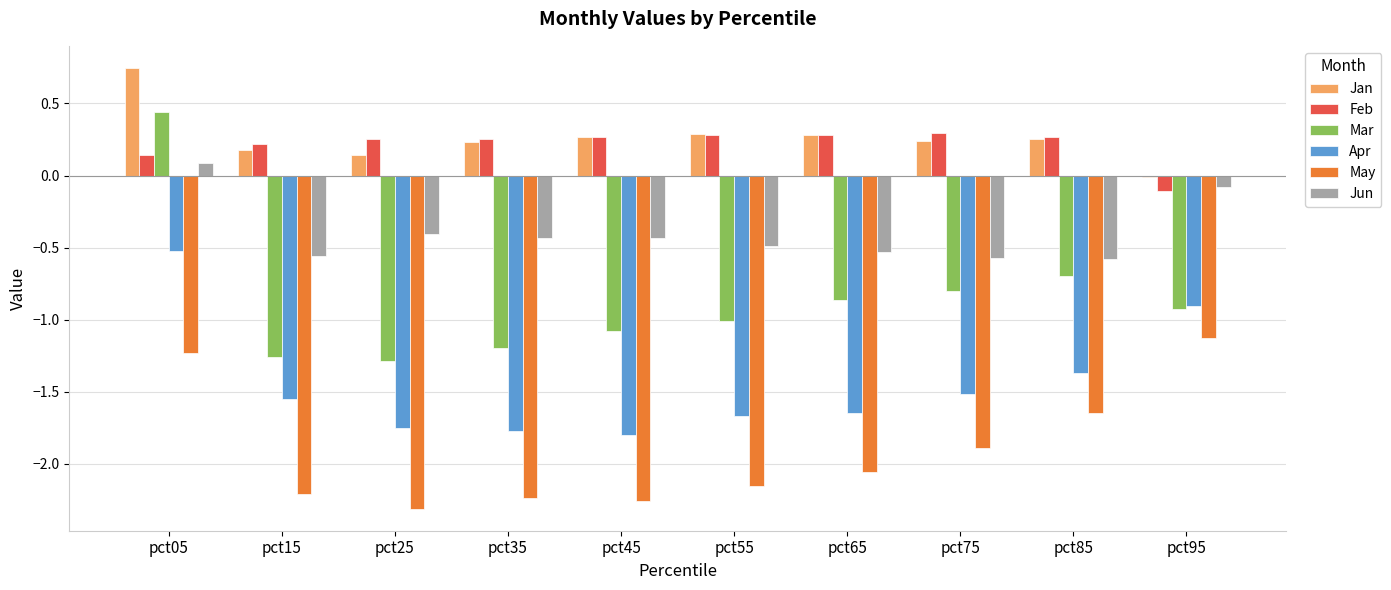

What is the total value across all series at pct75?

-4.2